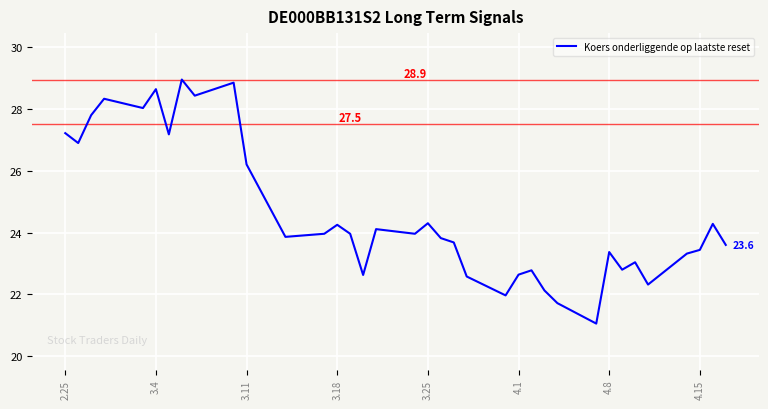

What is the difference between the maximum and minimum values?

7.9